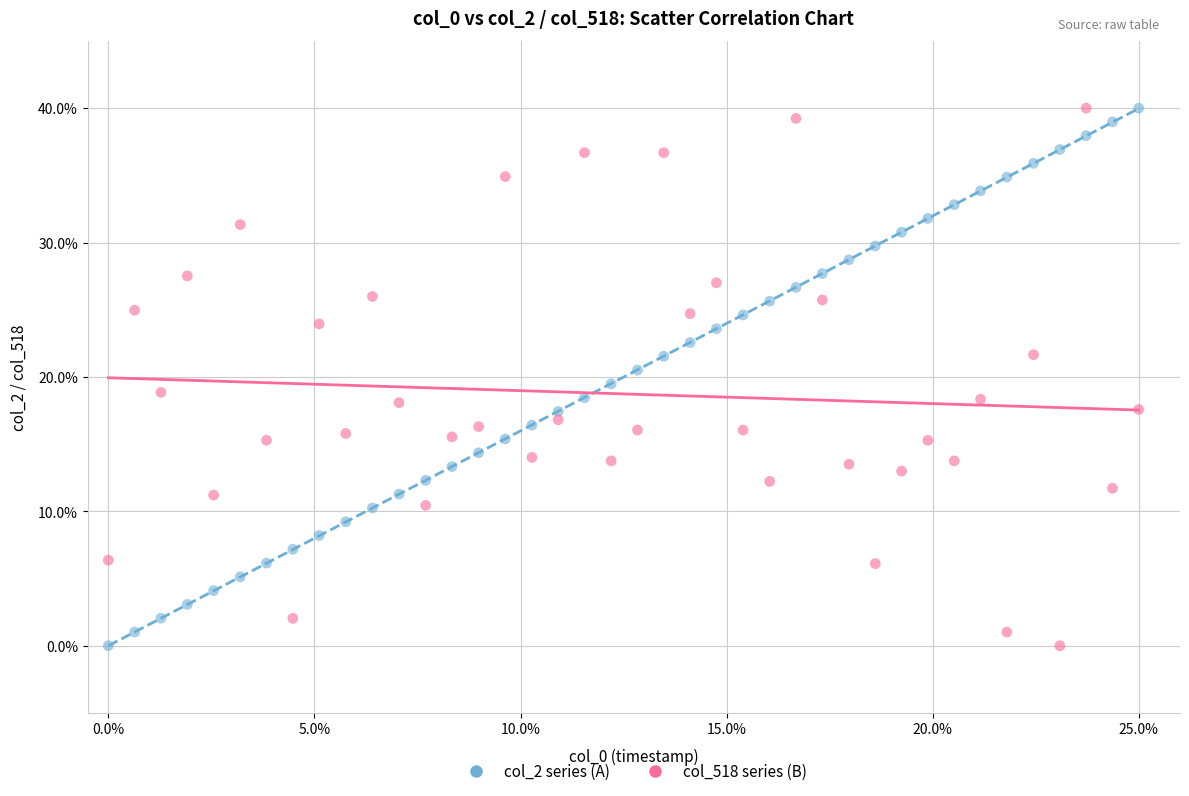

What is the X range (max minus min) for the scatter plot?

25.0